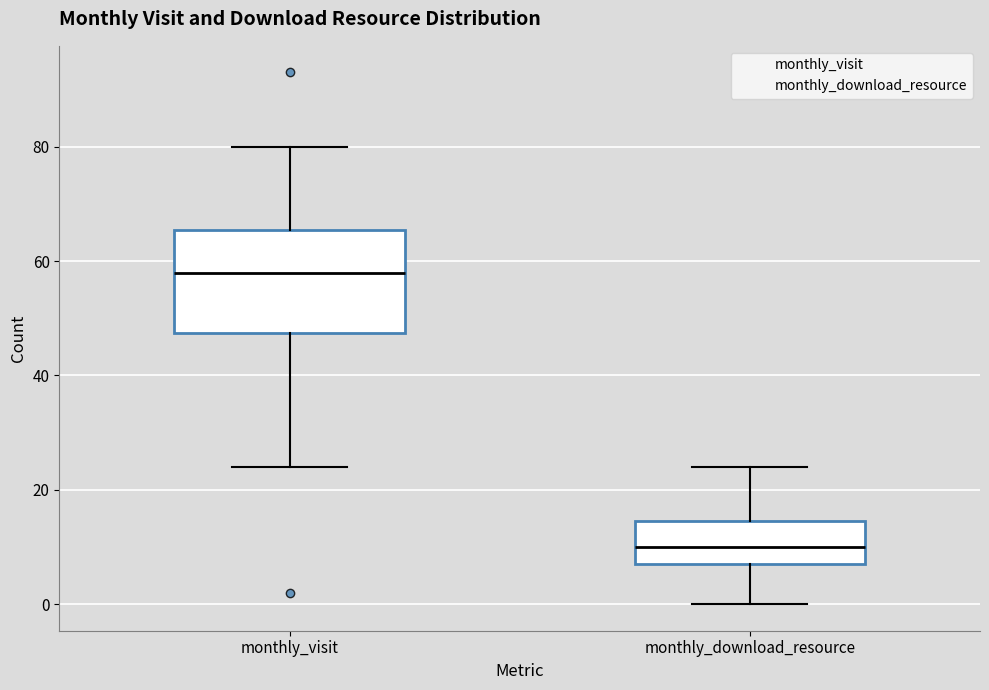

Which box is the tallest, from its lower edge to its upper edge?

monthly_visit